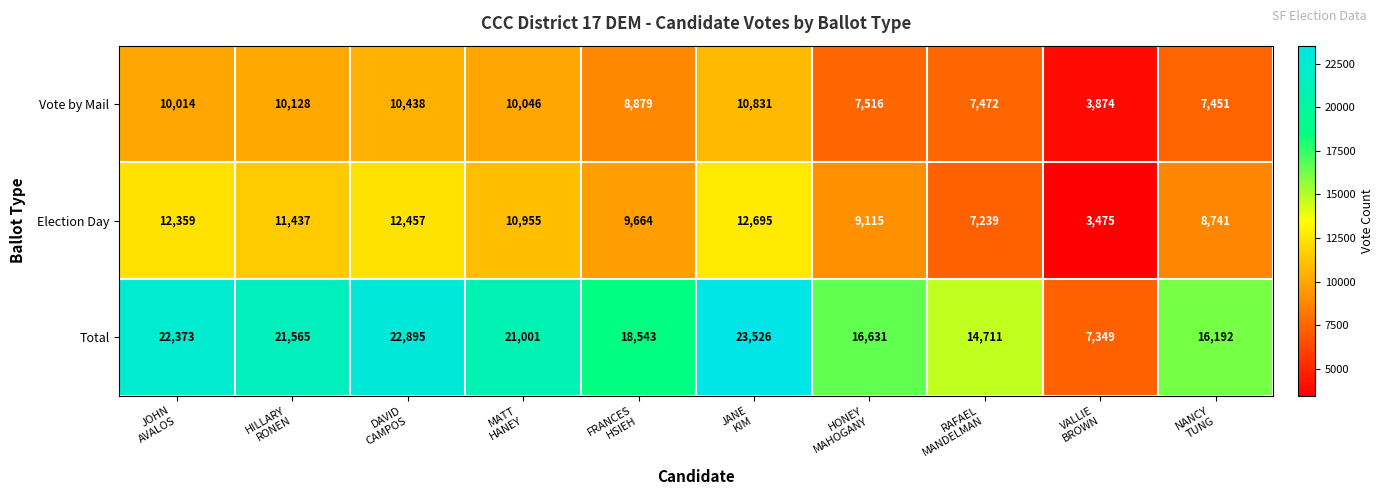

What is the sum of all Election Day values?

98137